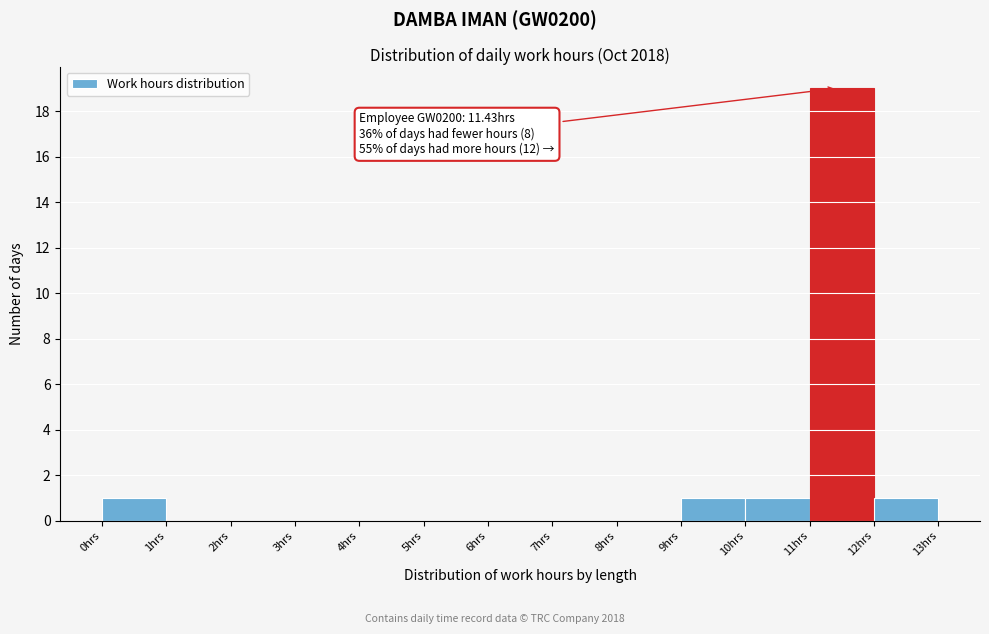

Which range on the x-axis has the tallest bar?

11 to 12